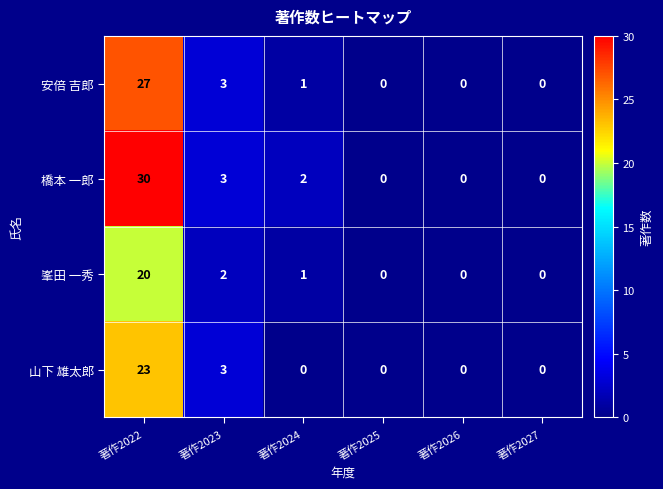

Rank the series by their average value, from lowest to highest.

峯田 一秀, 山下 雄太郎, 安倍 吉郎, 橋本 一郎